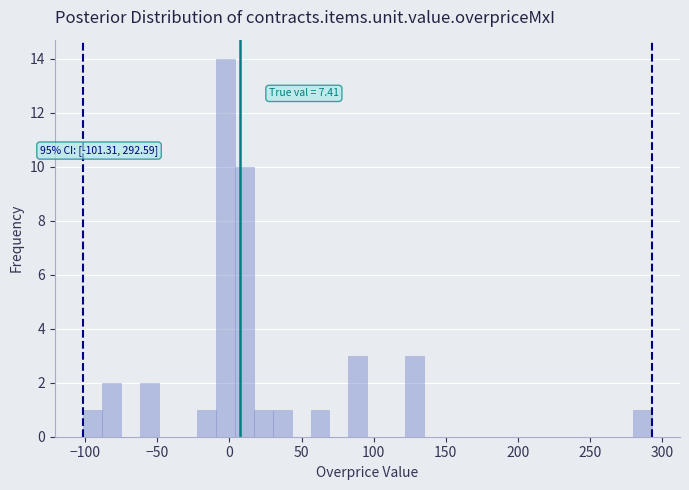

Around what value on the x-axis is the tallest bar? Give the approximate position of its centre, as read against the axis.

-5